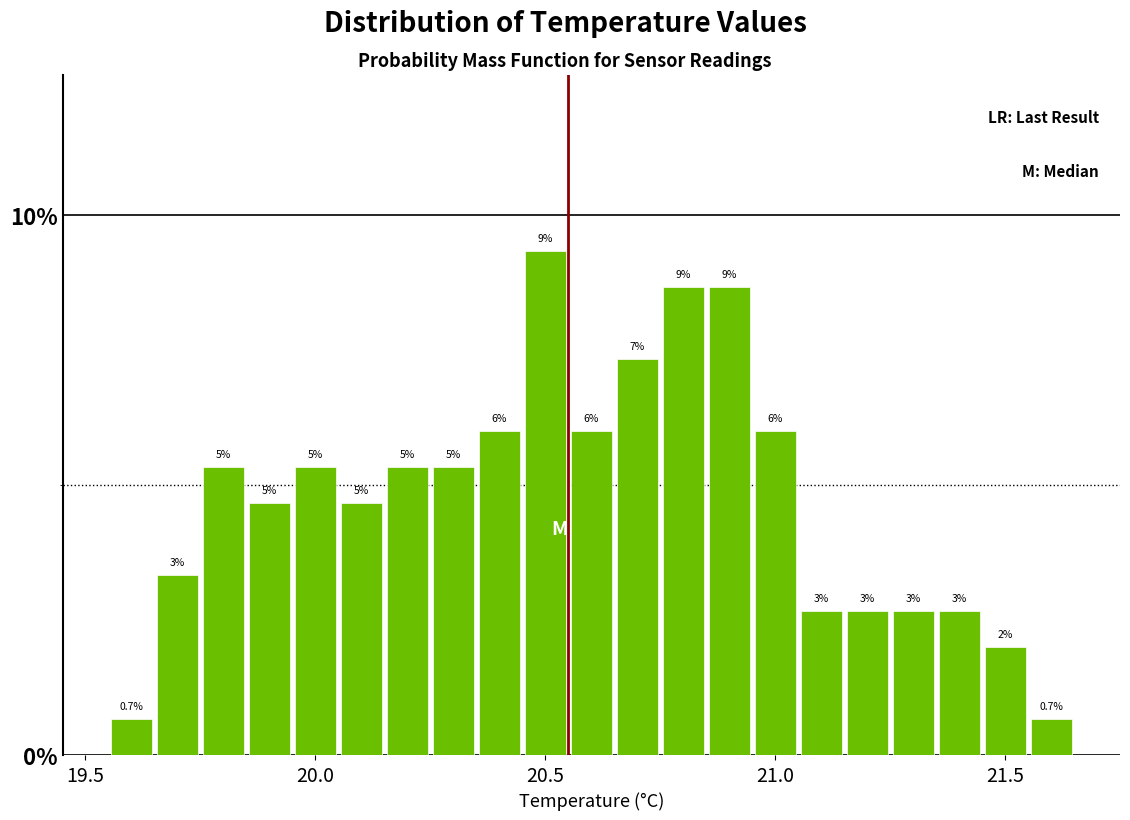

Around what value on the x-axis is the tallest bar? Give the approximate position of its centre, as read against the axis.

20.50